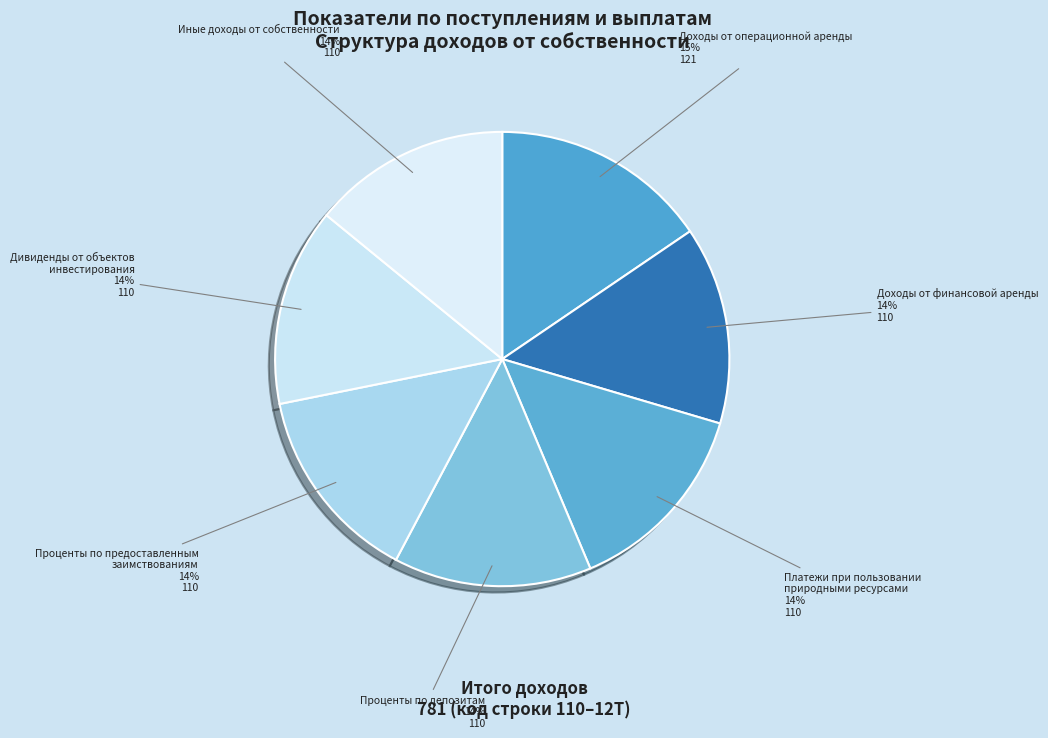

What is the ratio of the value at Доходы от финансовой аренды to the value at Дивиденды от объектов инвестирования?

1.0